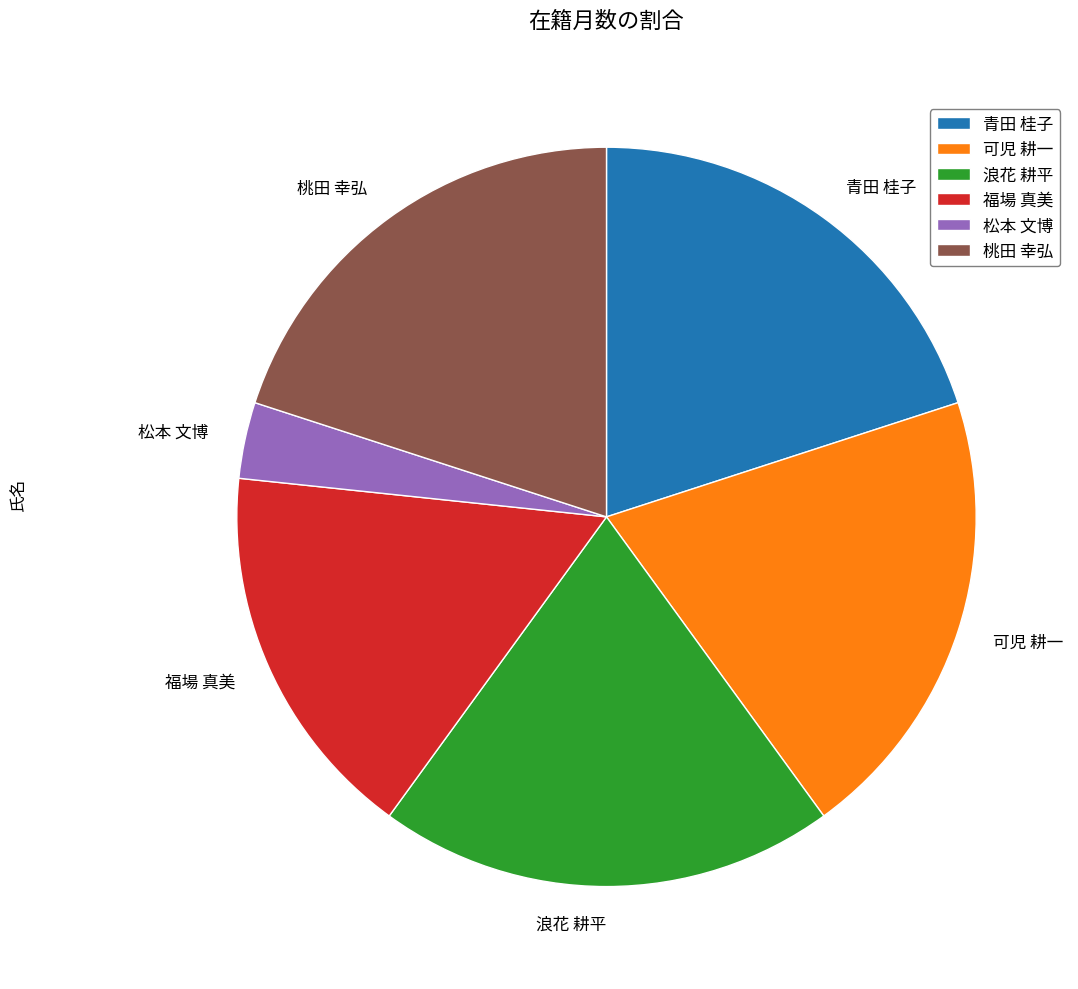

Which category has the smallest portion of the pie?

松本 文博